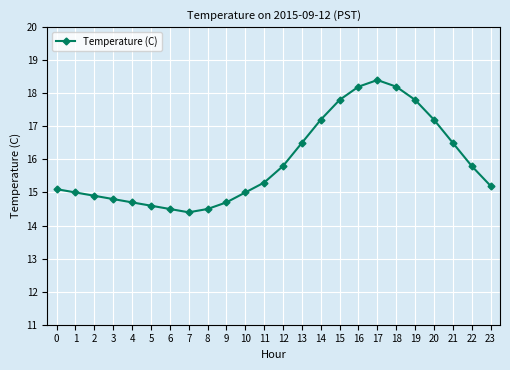

What is the value of the 3rd point from the left?

14.9